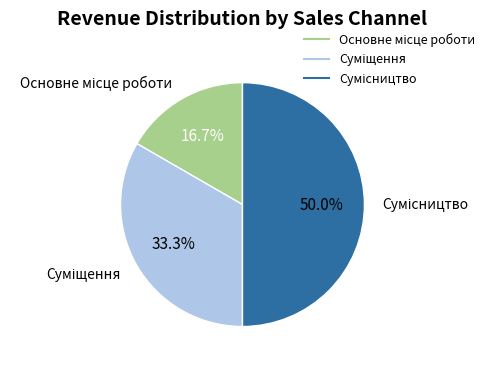

What is the total percentage of Сумісництво and Суміщення?

83.3%